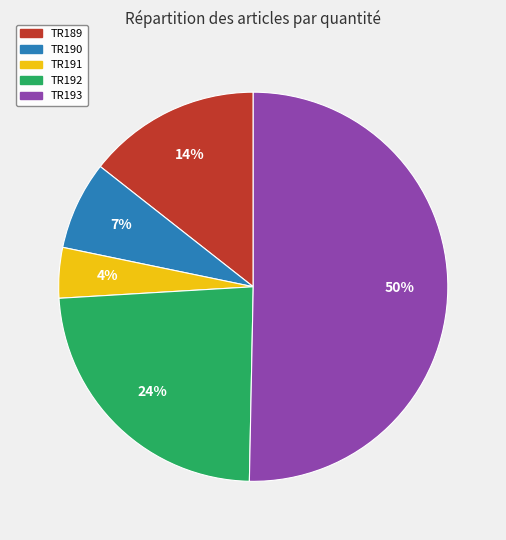

To the nearest percent, what is the difference between the largest and smallest slice percentages?

46%